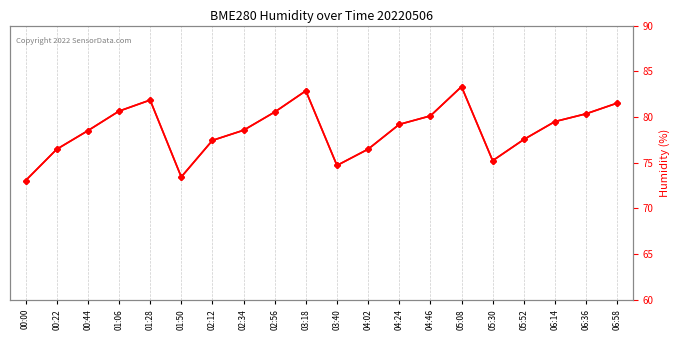

Which has a higher value, 00:44 or 04:24?

04:24